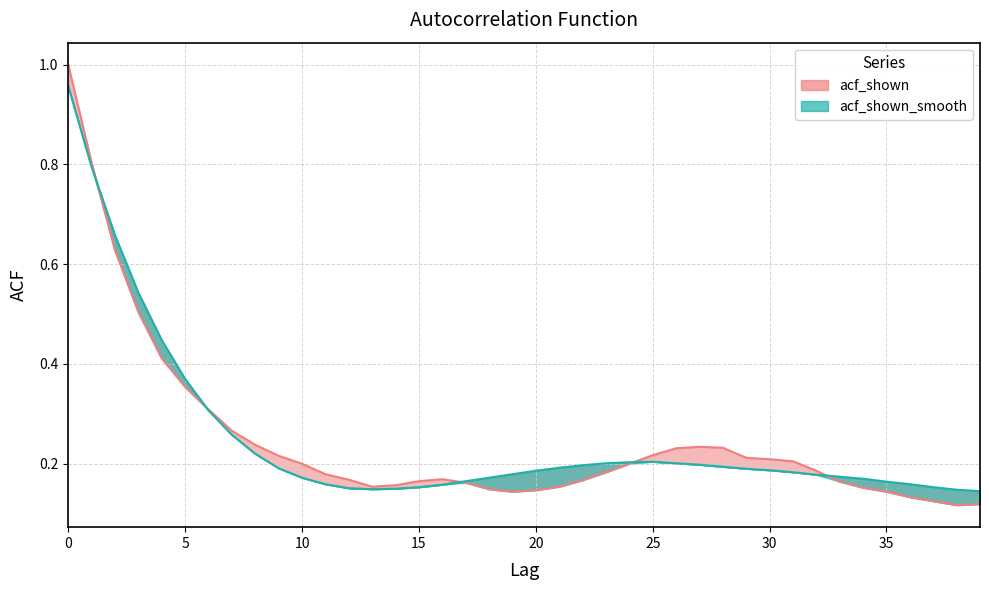

Does the chart display data point markers on the line(s)?

No